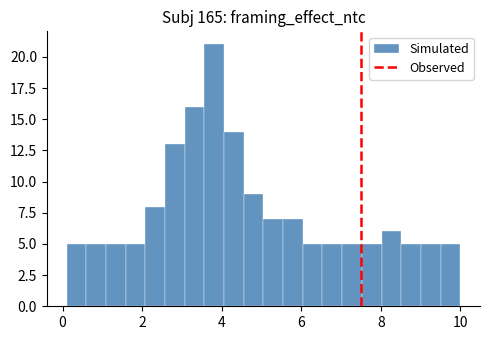

Read against the x-axis, roughly where is the centre of the tallest bar?

3.8